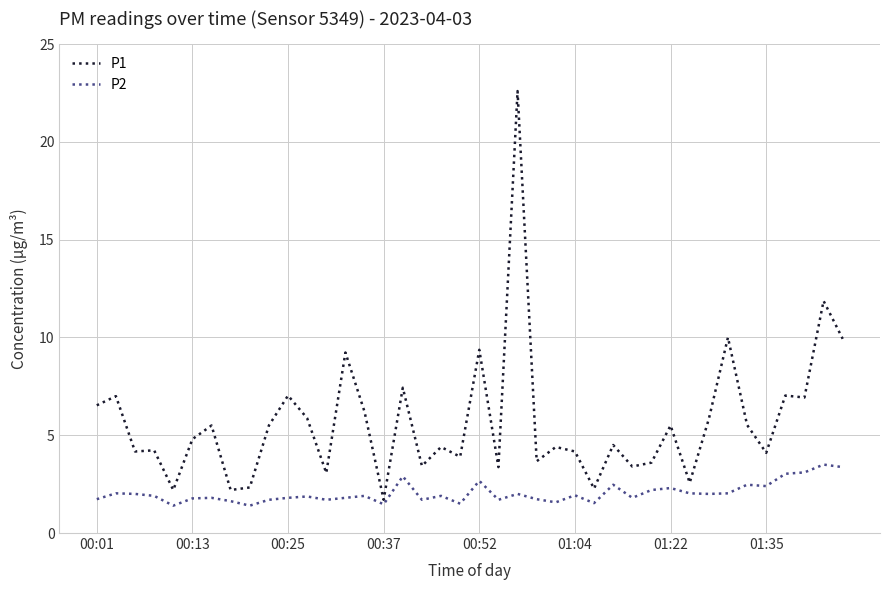

True or false: P2 and P1 intersect in this chart.

False